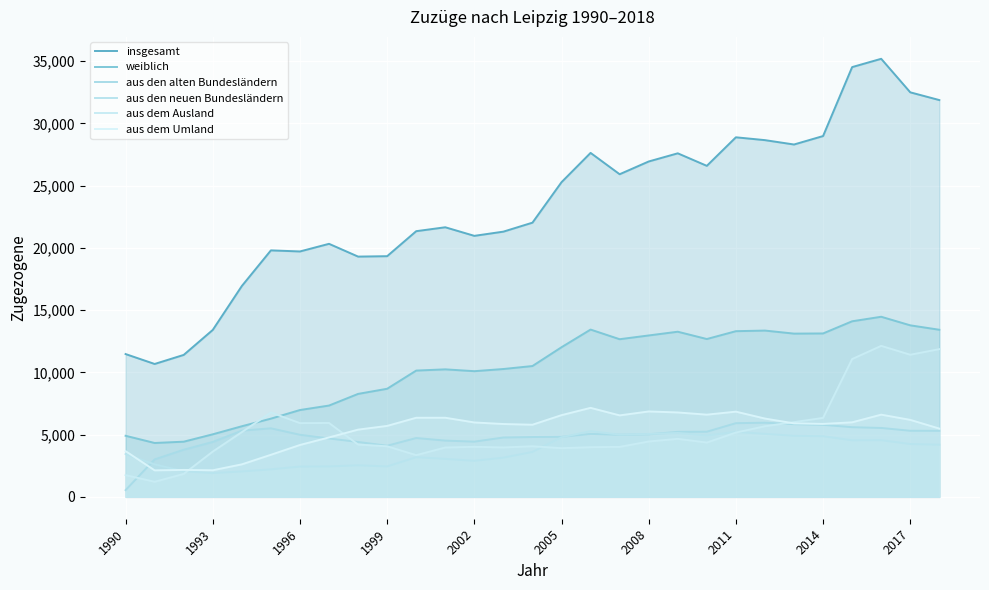

Where is aus den alten Bundesländern nearest to the value 3247?

1993